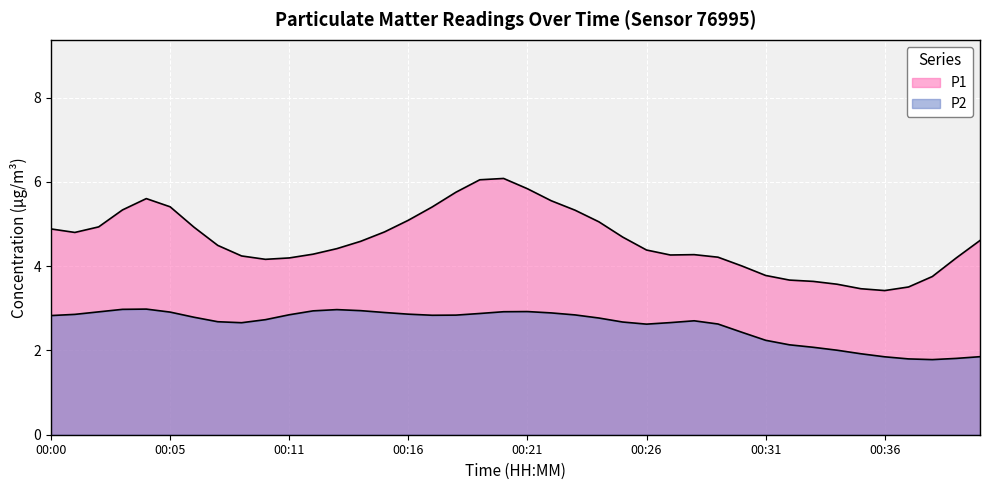

How many lines are shown in the chart?

2